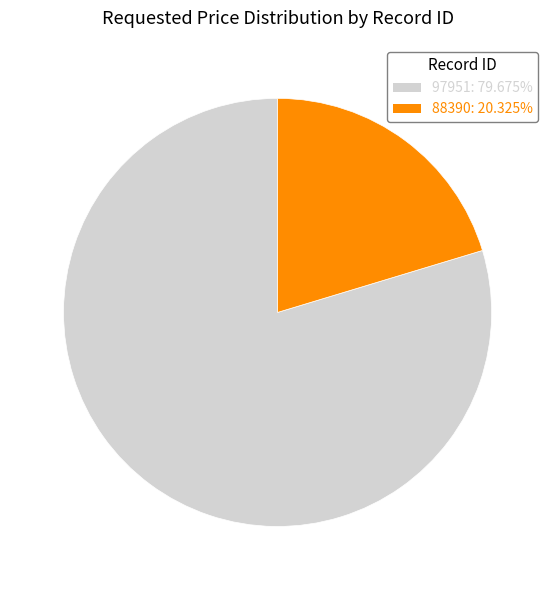

What is the smallest slice in the pie chart?

88390